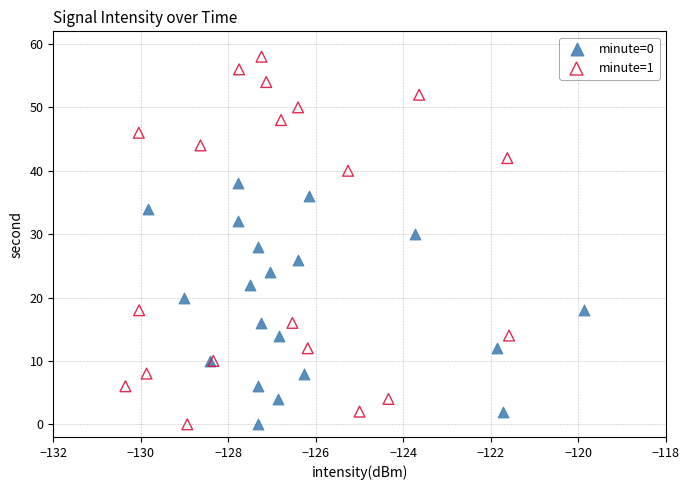

Which series contains the highest Y value?

minute=1